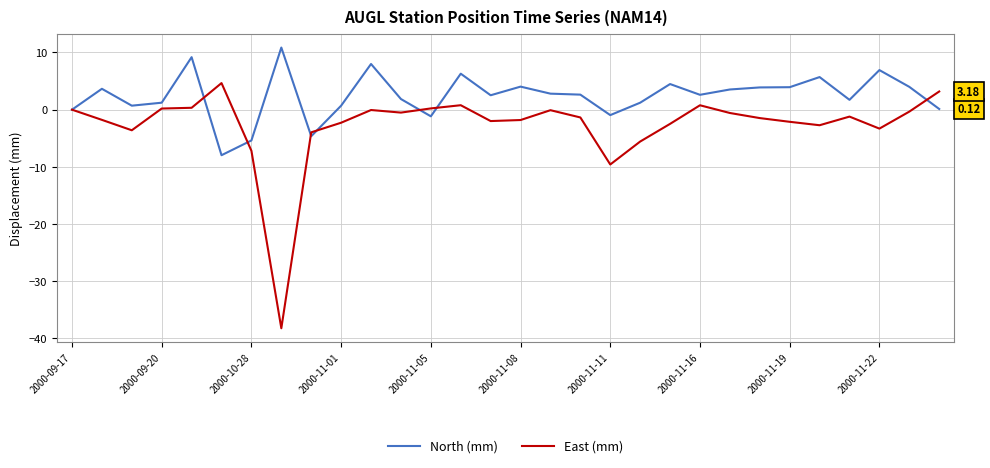

Which series has the largest total across all categories?

North (mm)